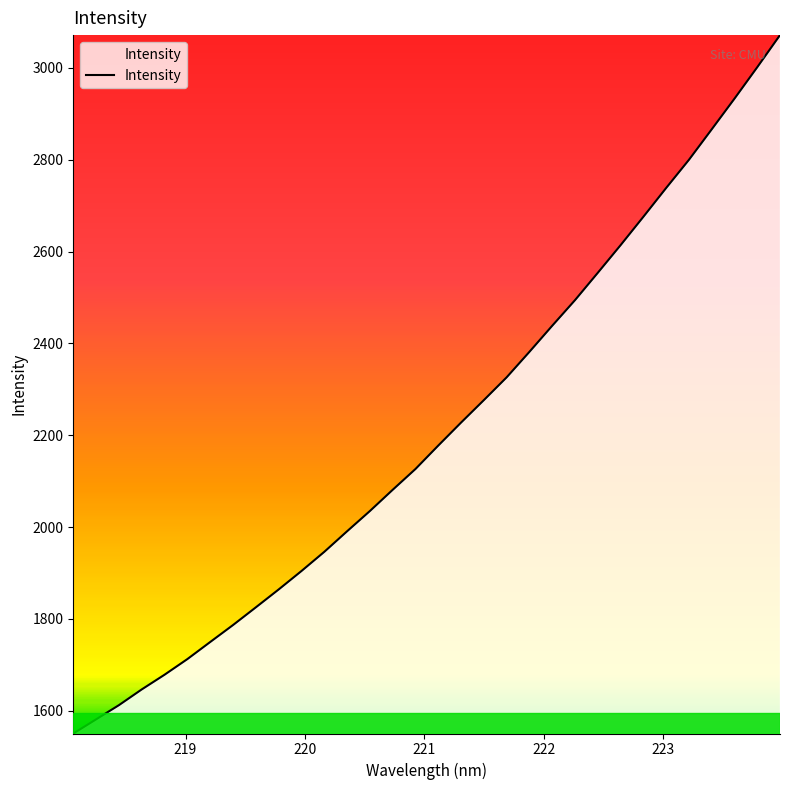

What is the greatest value displayed?

3071.2